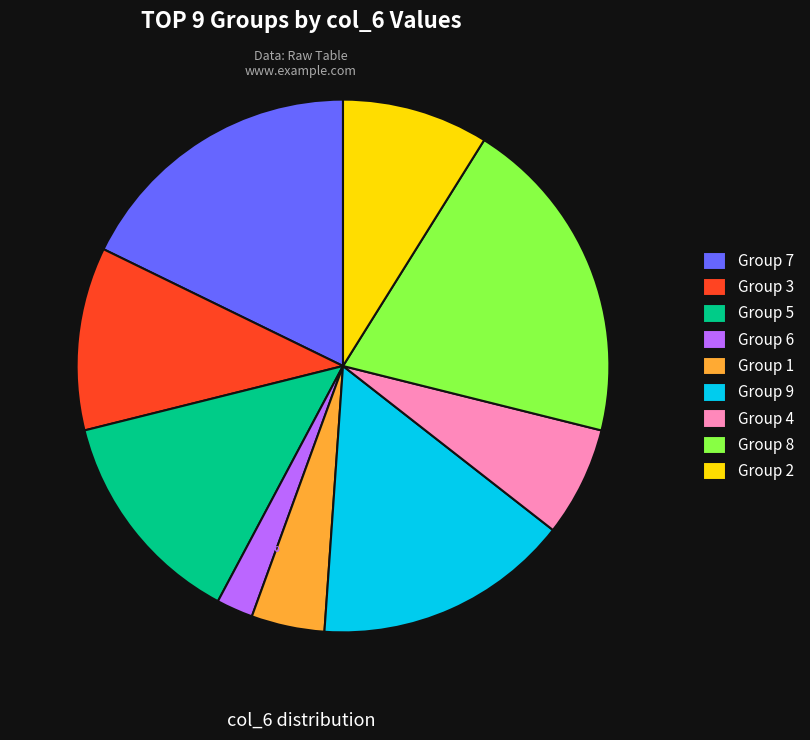

Which has a higher value, Group 1 or Group 3?

Group 3